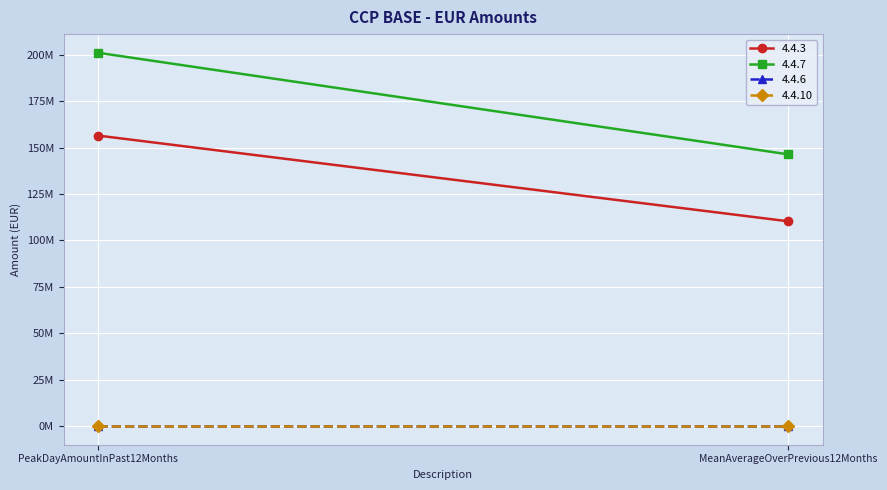

What is the difference between the 4.4.3 values at MeanAverageOverPrevious12Months and PeakDayAmountInPast12Months?

46165722.5